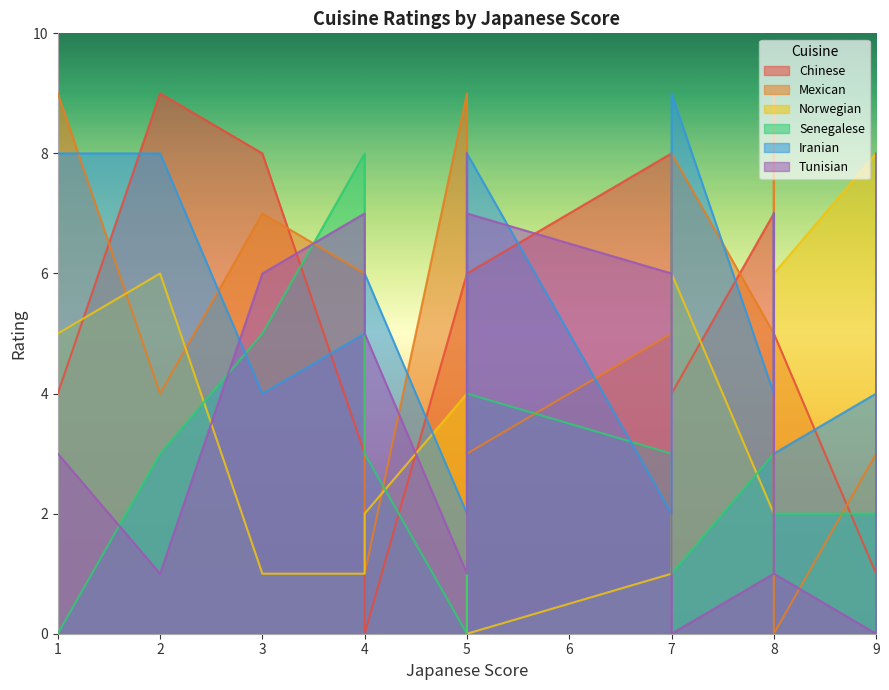

Which series changed the most between 5 and 8?

Tunisian